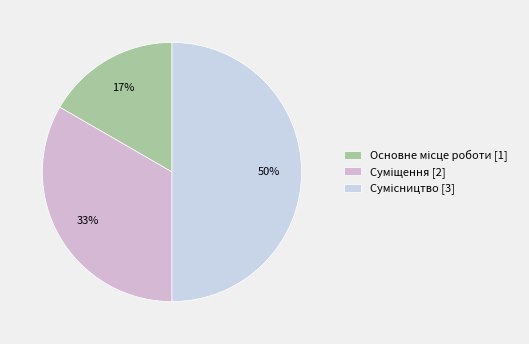

Which category has the smallest portion of the pie?

Основне місце роботи